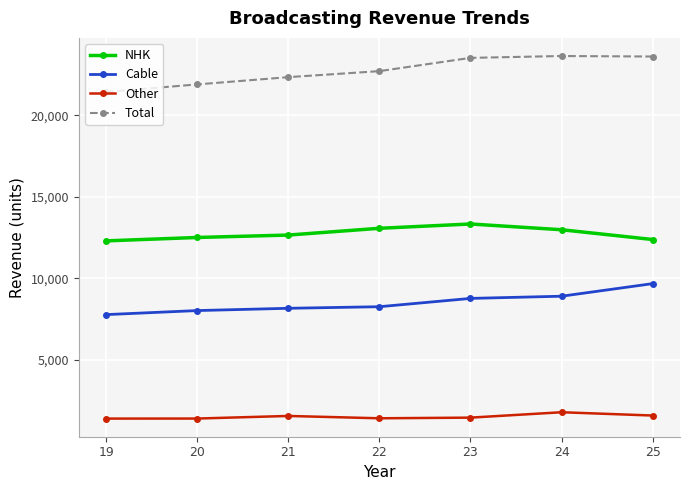

At how many categories does at least one series exceed 10908?

7